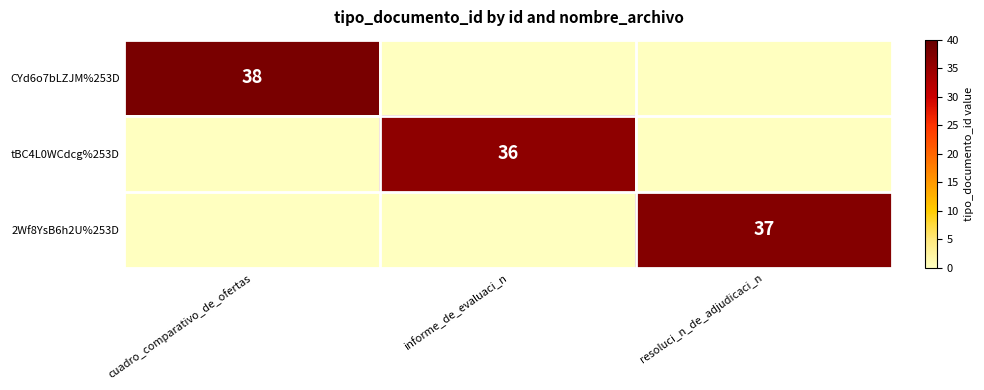

True or false: 2Wf8YsB6h2U%253D has a value of 37 at resoluci_n_de_adjudicaci_n.

True